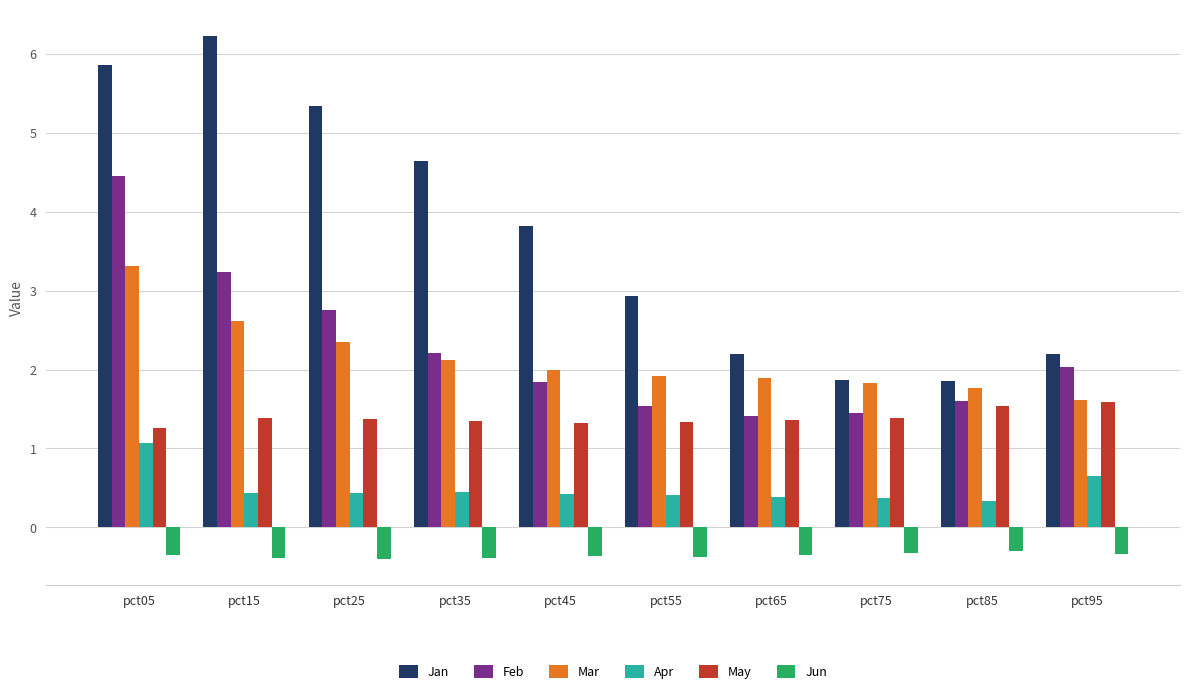

True or false: Jan has a value of 7.6 at pct25.

False